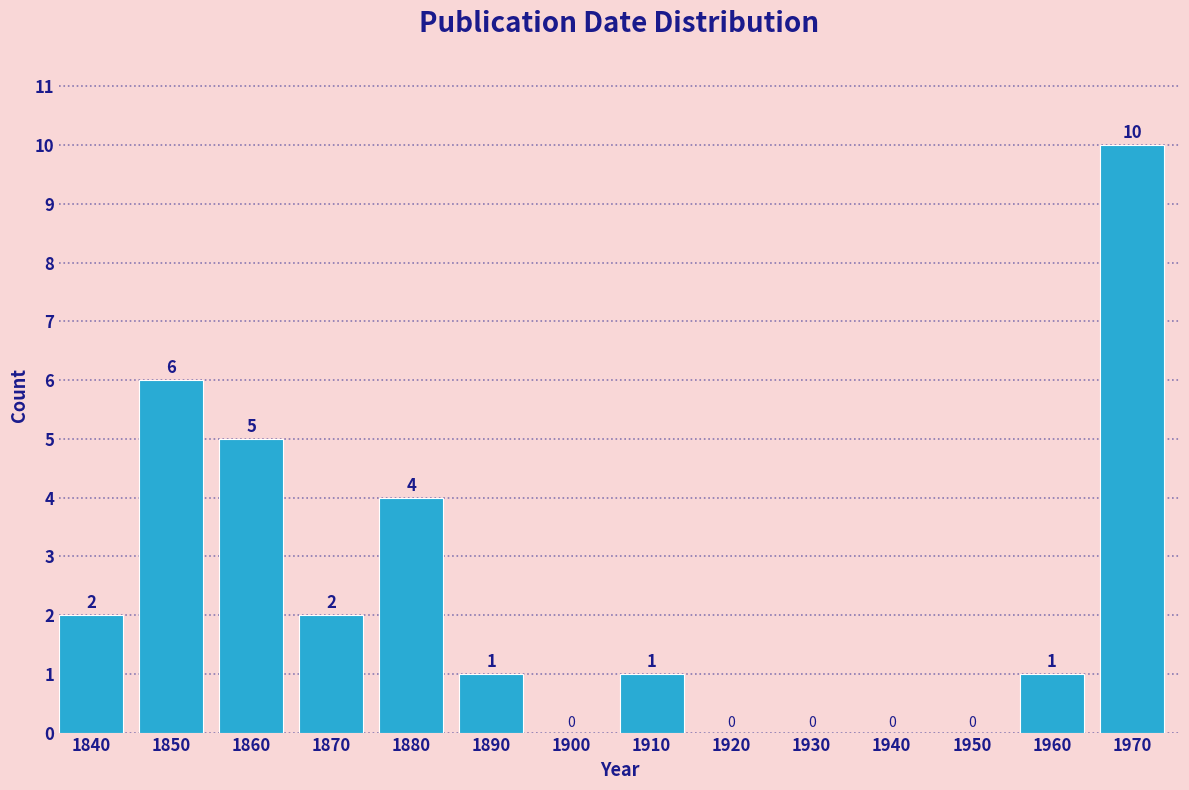

Reading left to right, list all the values displayed in this chart.

1840=2	1850=6	1860=5	1870=2	1880=4	1890=1	1900=0	1910=1	1920=0	1930=0	1940=0	1950=0	1960=1	1970=10